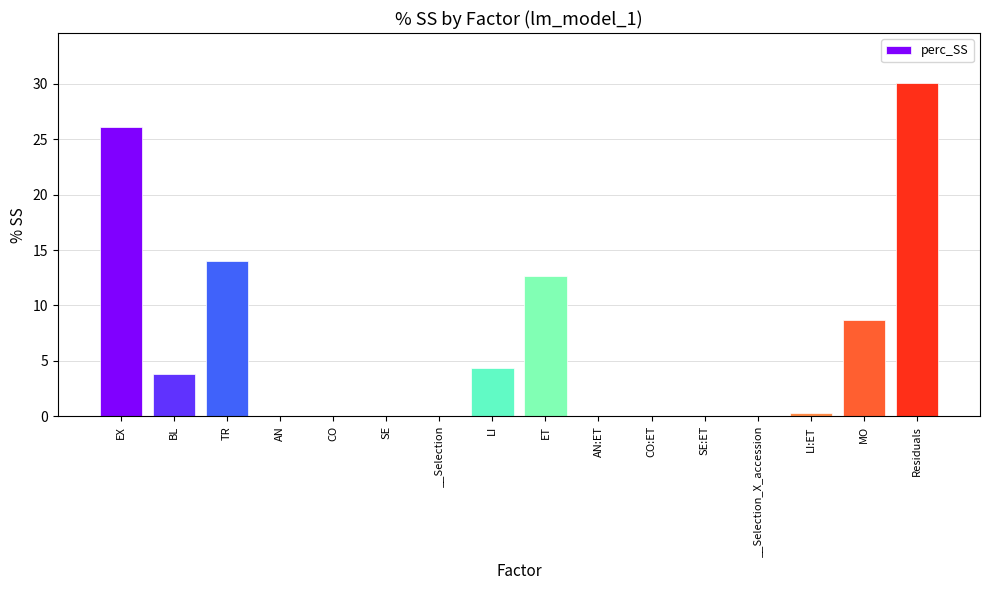

True or false: the data shows 1.2 at LI.

False